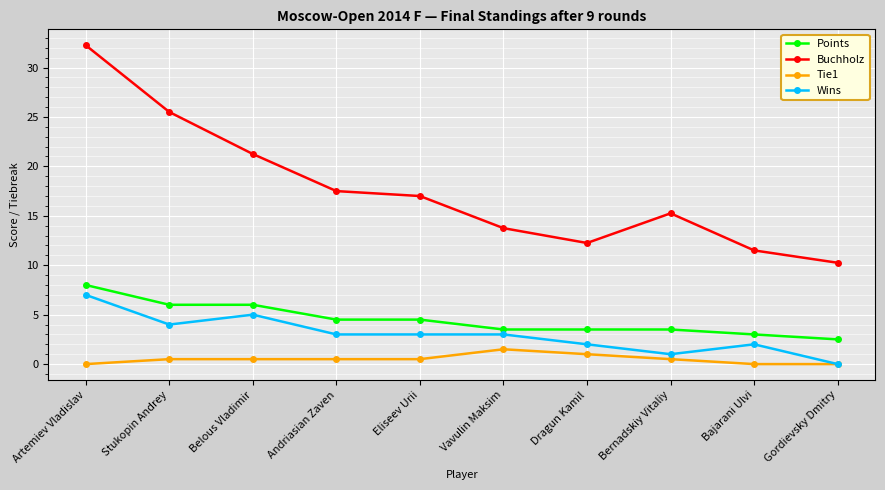

True or false: Tie1 has a value of 1.5 at Vavulin Maksim.

True